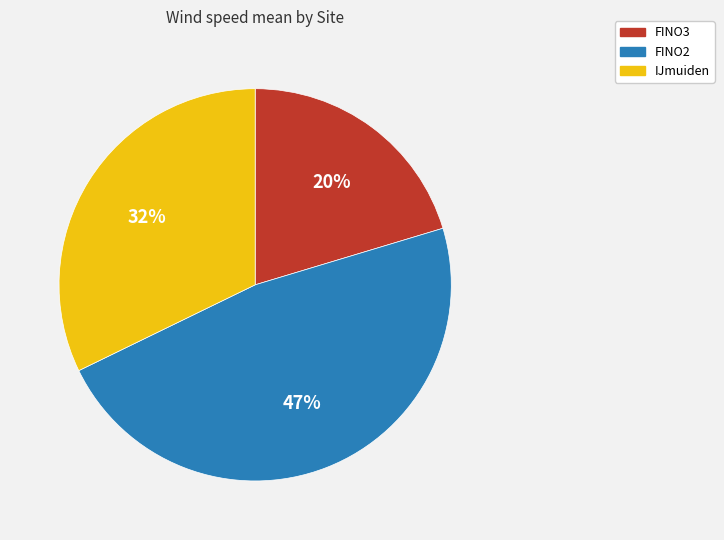

Which category has the biggest portion of the pie?

FINO2